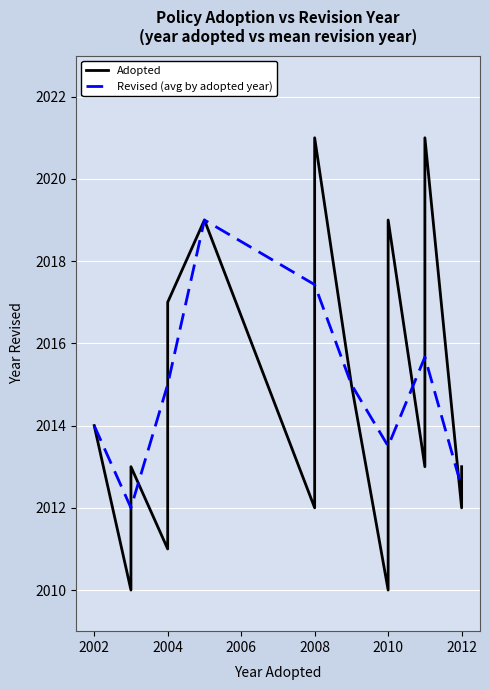

The value of Revised at 2009 is 3380. True or false?

False